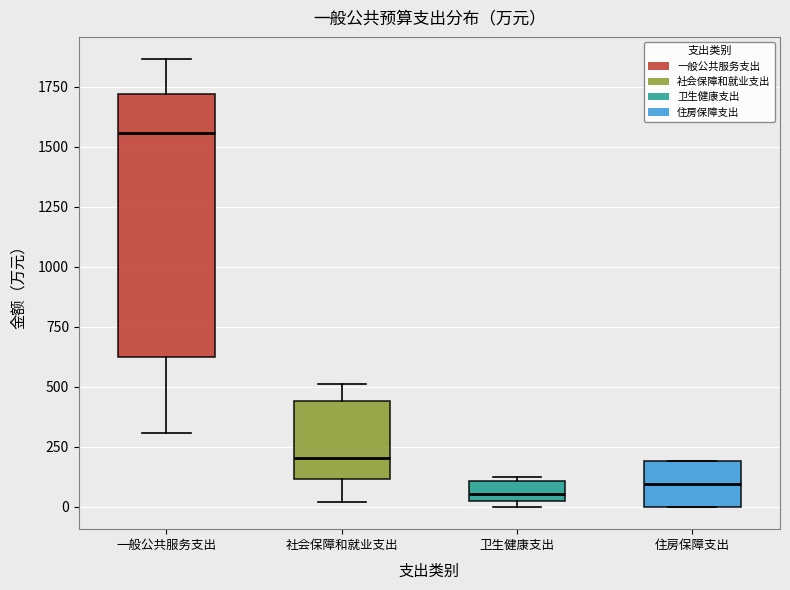

Reading left to right, transcribe this box plot: for each box, give where its median line is, the range the box spans, and where its two whiskers end, as read against the y-axis. The values are not printed on the chart, so give them approximately, as read against the axis.

一般公共服务支出: median 1550, box 600 to 1700, whiskers 300 to 1850
社会保障和就业支出: median 200, box 100 to 450, whiskers 0 to 500
卫生健康支出: median 50, box 0 to 100, whiskers 0 (just below the box's lower edge) to 100 (just above the box's upper edge)
住房保障支出: median 100, box 0 to 200, whiskers 0 to 200